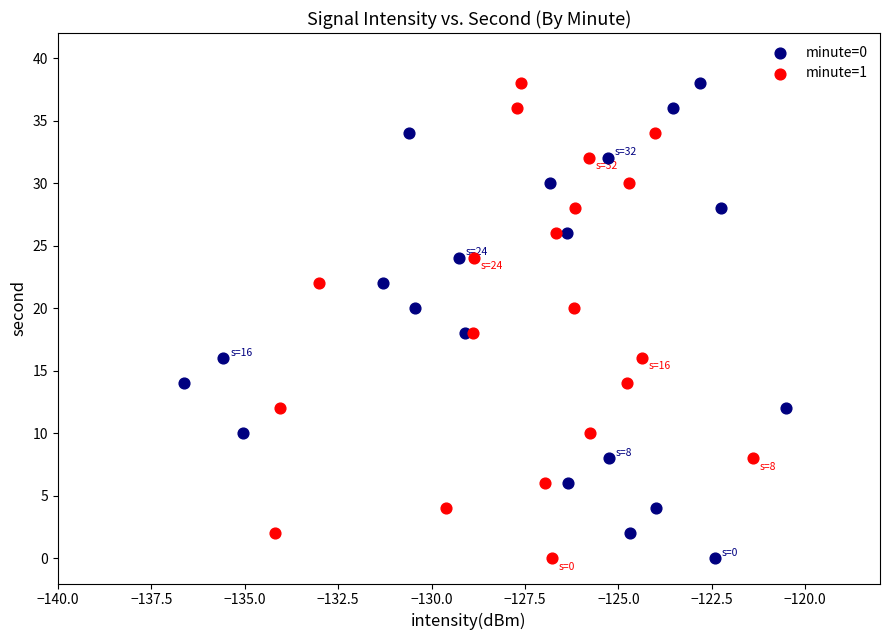

What are all the series names shown in the legend?

minute=0, minute=1